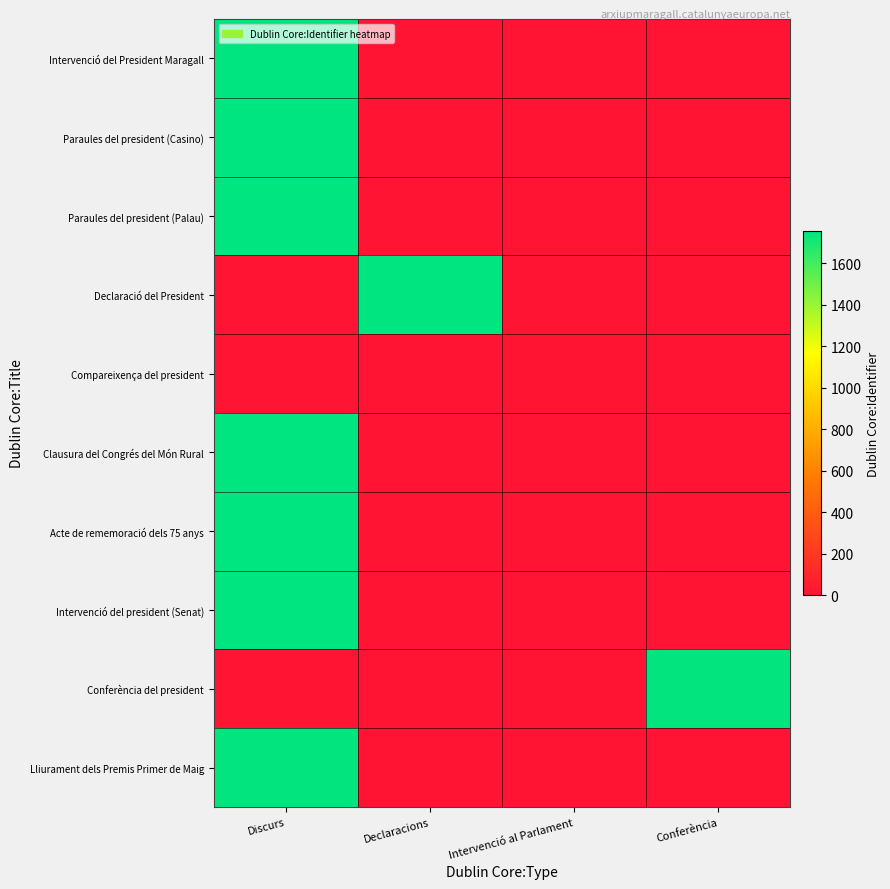

Rank the series at Conferència from highest to lowest value.

Conferència del president, Intervenció del President Maragall, Paraules del president (Casino), Paraules del president (Palau), Declaració del President, Compareixença del president, Clausura del Congrés del Món Rural, Acte de rememoració dels 75 anys, Intervenció del president (Senat), Lliurament dels Premis Primer de Maig